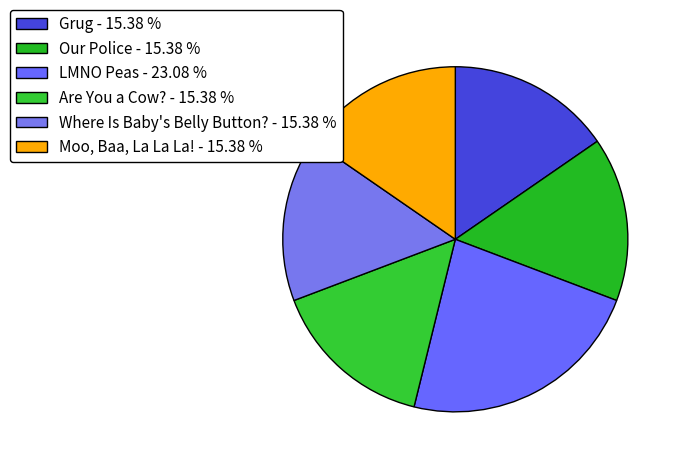

What percentage do Grug and Our Police together represent?

30.8%